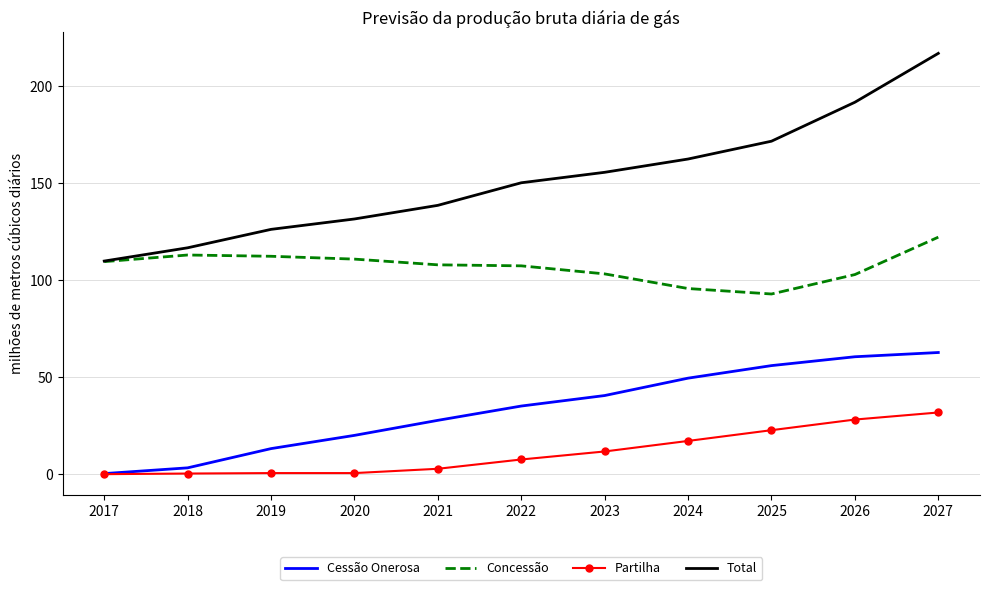

What is the minimum value shown in the chart?

0.1